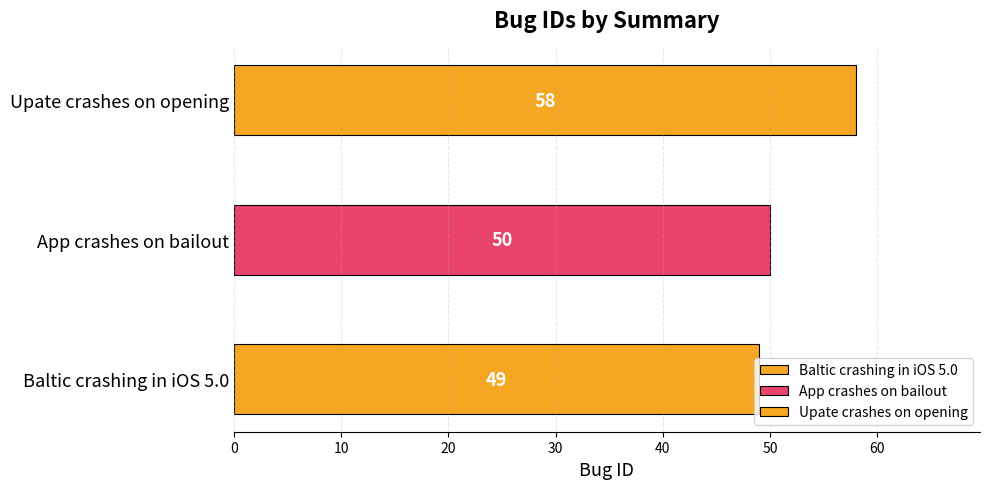

Is it true that the value at Baltic crashing in iOS 5.0 is 84?

False